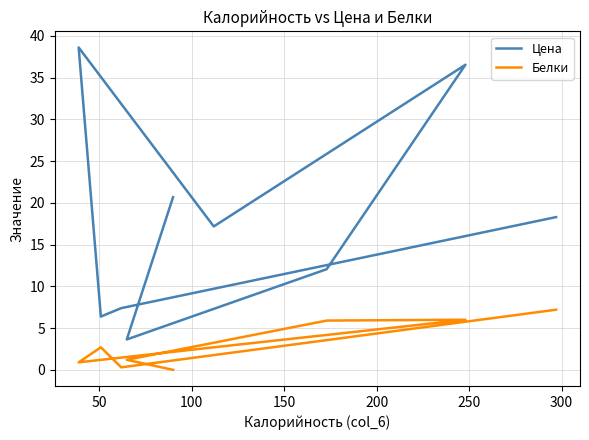

How many distinct data groups are displayed?

2